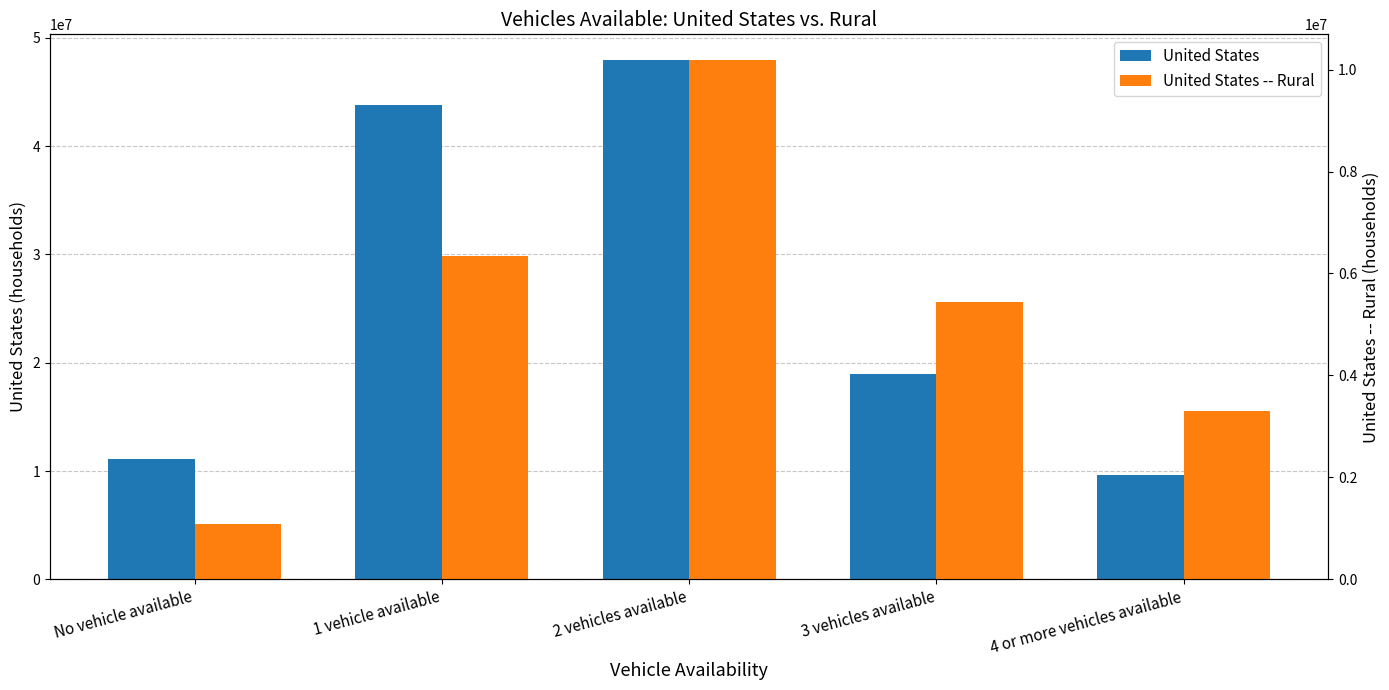

What is the highest value of the United States series?

47919597